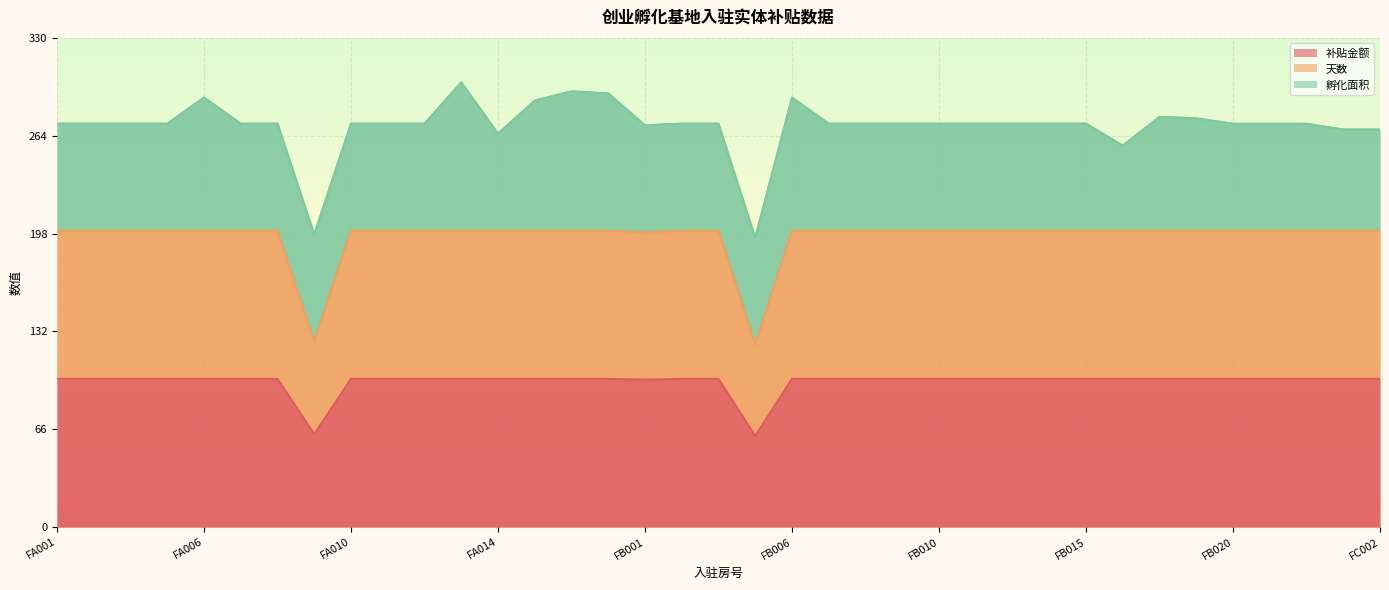

Does the chart display data point markers on the line(s)?

No